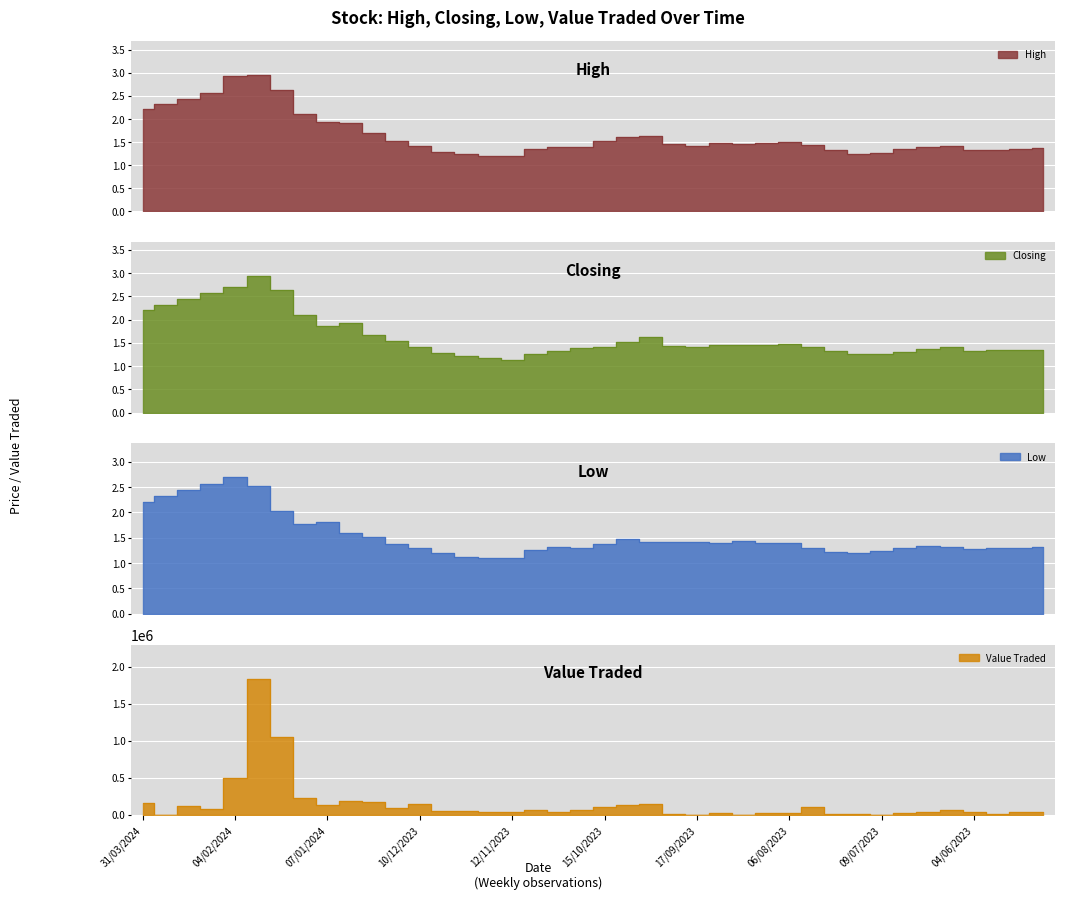

Is it true that High equals 2.0 at 22/10/2023?

False